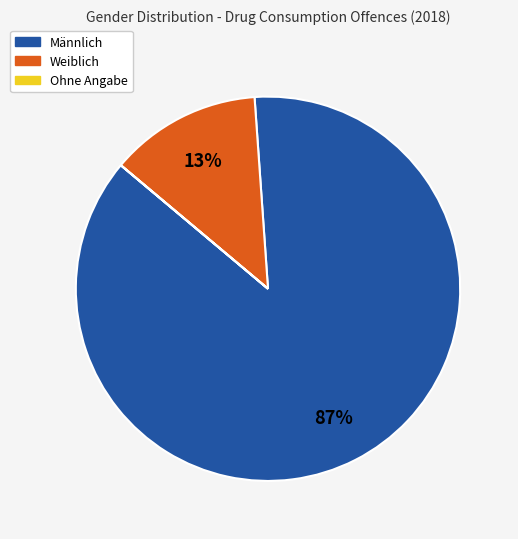

To the nearest percent, what is the average slice percentage?

33%